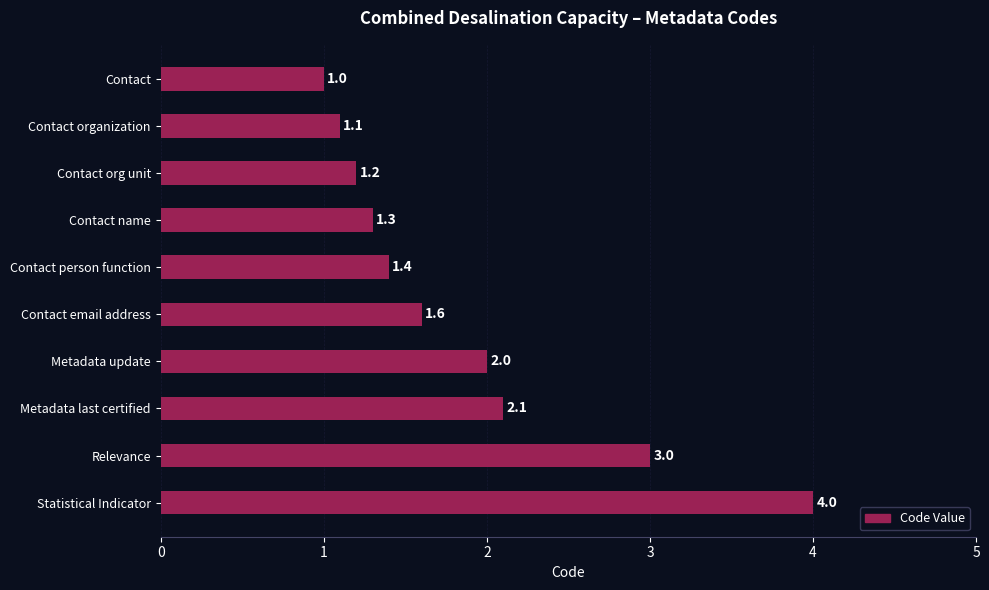

What is the difference between the values at Statistical Indicator and Contact org unit?

2.8